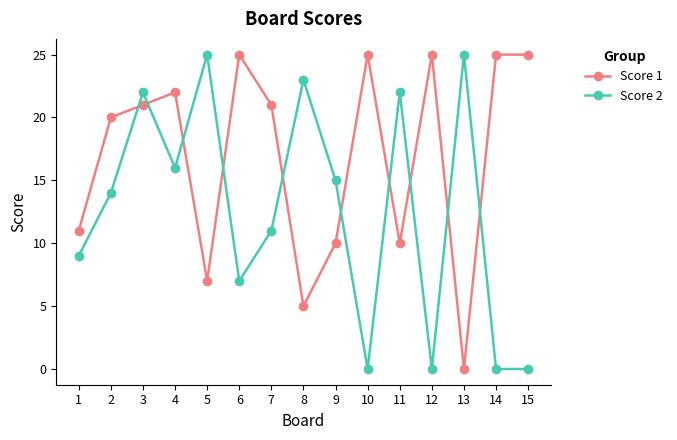

Reading right to left, extract all data points from this chart.

Score 1: 25	25	0	25	10	25	10	5	21	25	7	22	21	20	11
Score 2: 0	0	25	0	22	0	15	23	11	7	25	16	22	14	9